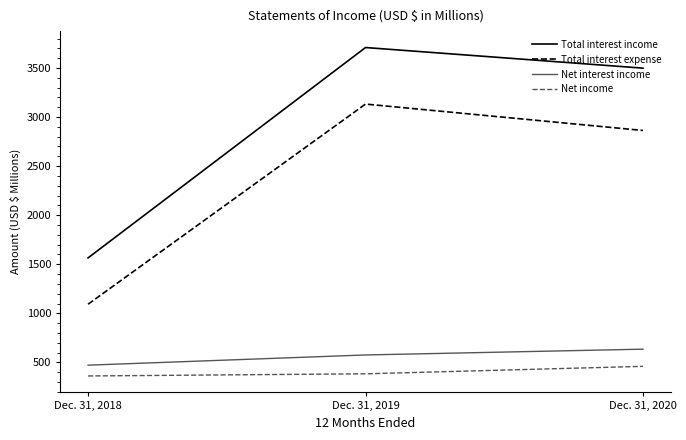

Which series has the widest spread of values?

Total interest income